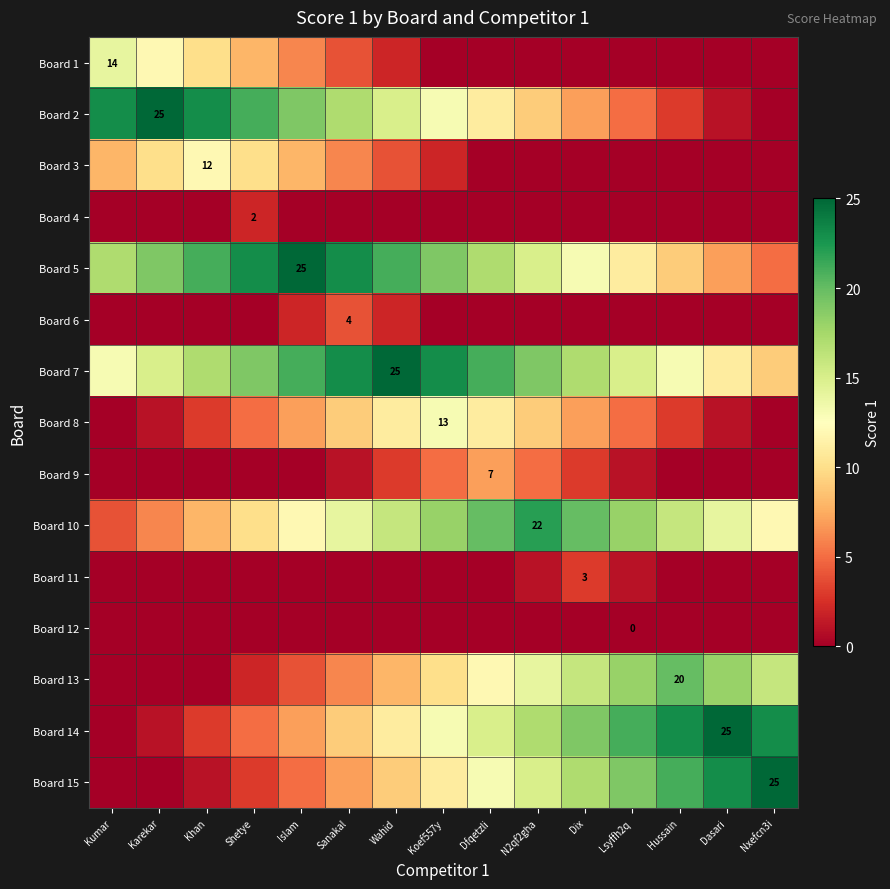

Which series has the widest spread of values?

Board 2